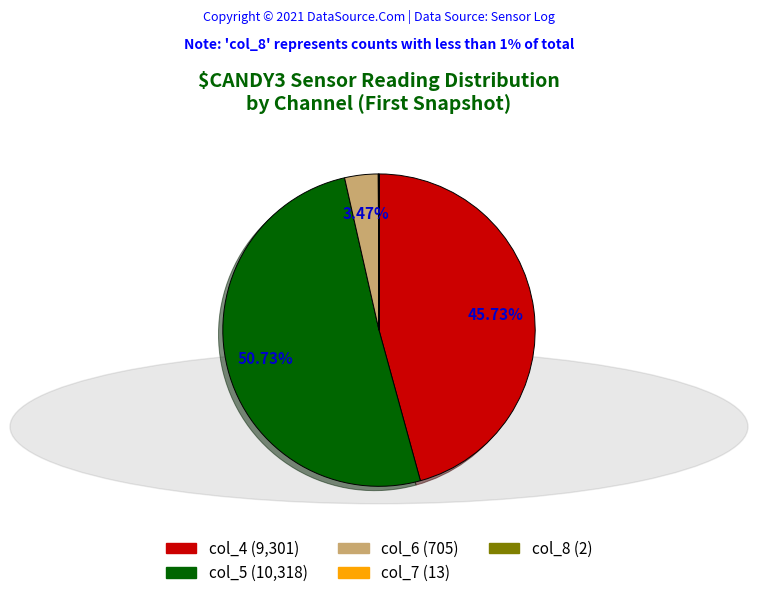

Does any single category account for the majority?

Yes